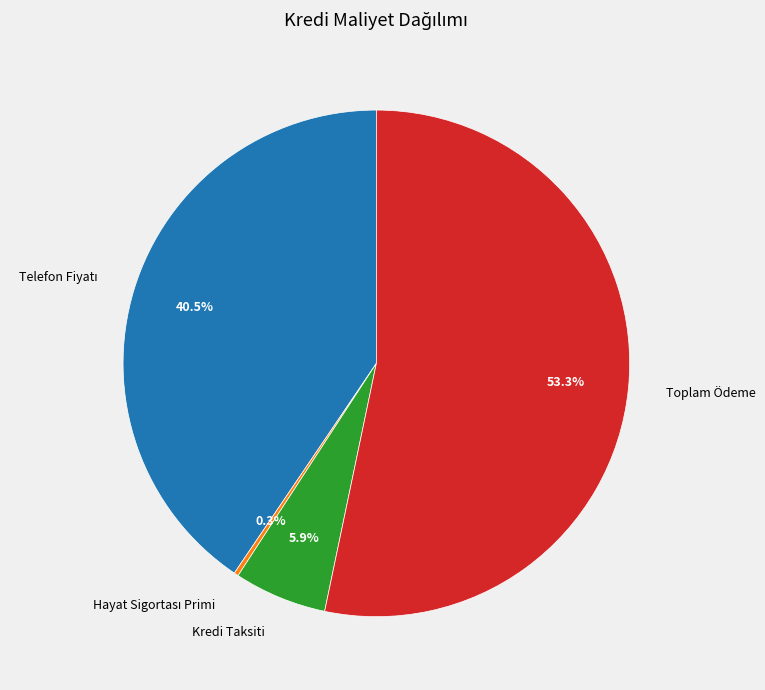

Which slice is the largest?

Toplam Ödeme